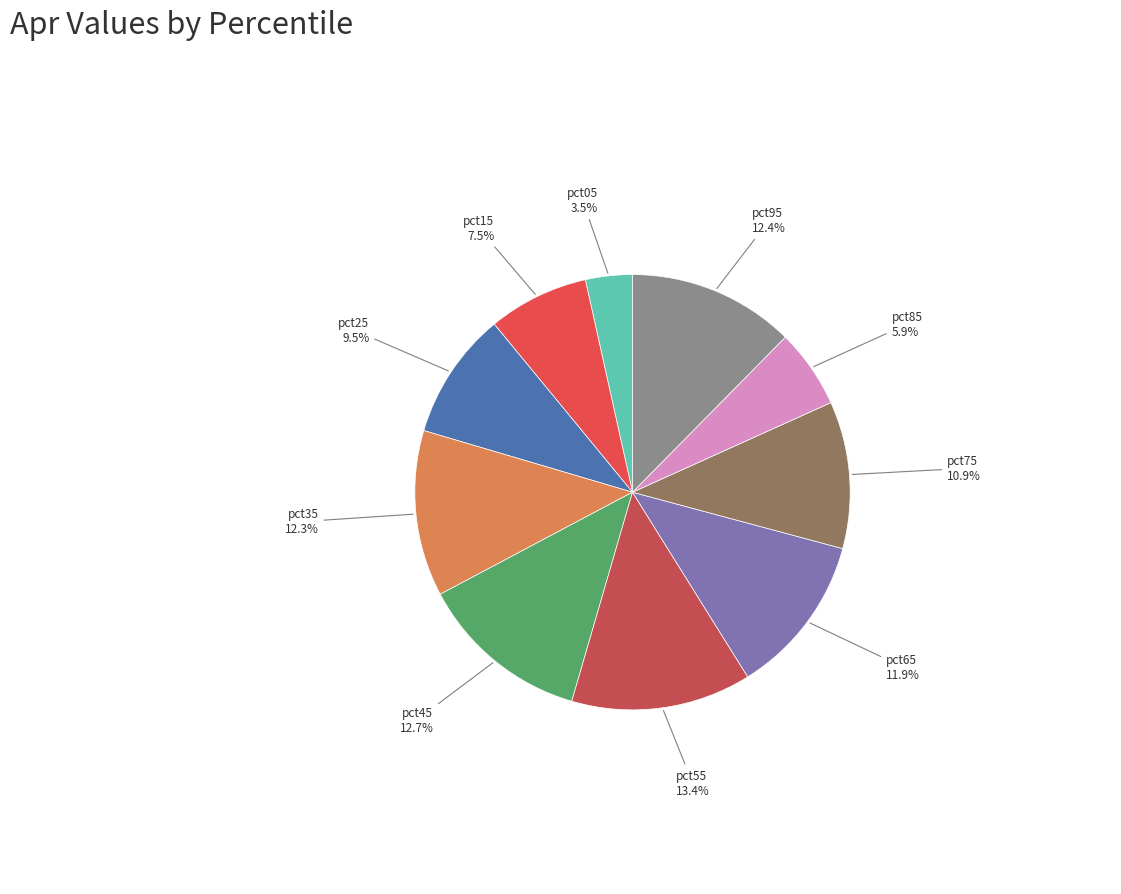

The pct25 slice represents 4% of the pie. True or false?

False